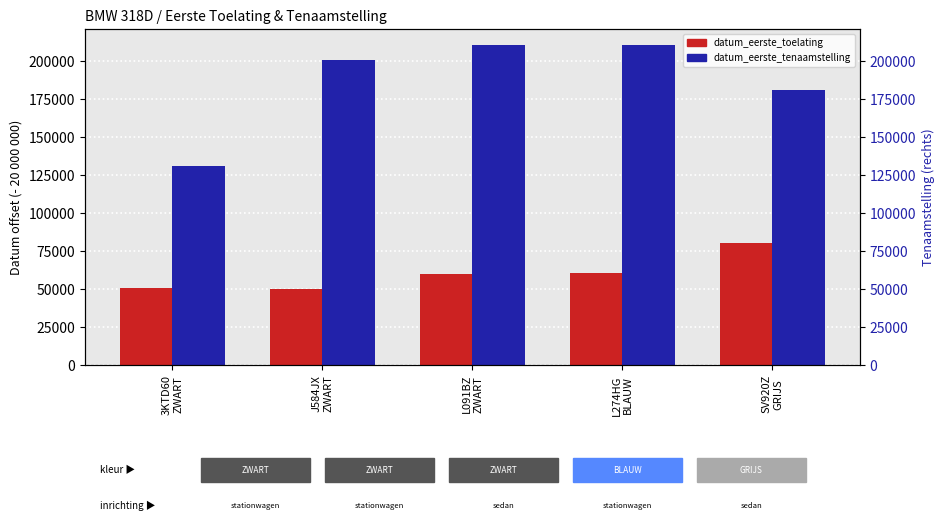

Reading left to right, list all the values displayed in this chart.

datum_eerste_toelating: 50422	50104	60124	60710	80325
datum_eerste_tenaamstelling_in_nederland: 130704	200818	210422	210519	180706